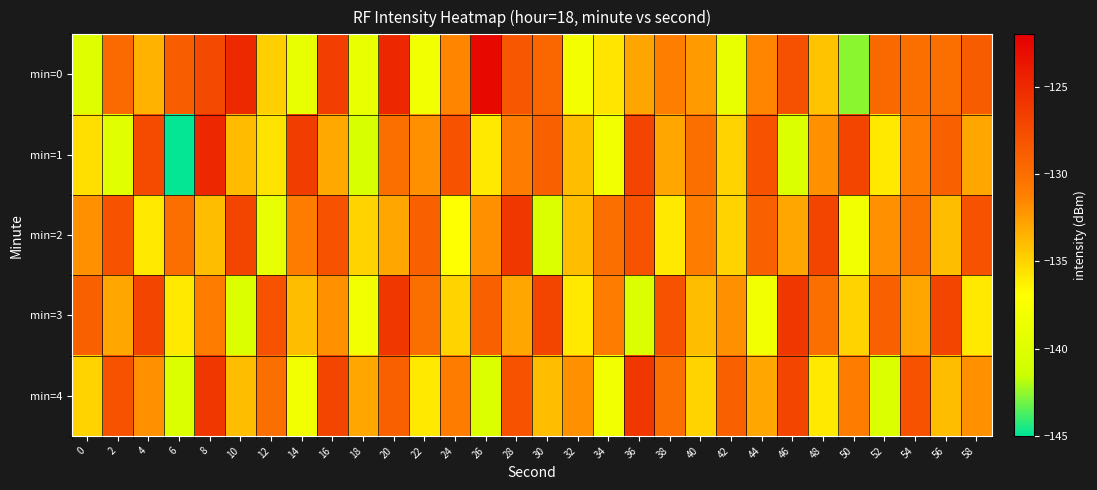

At how many categories does at least one series exceed -131?

28